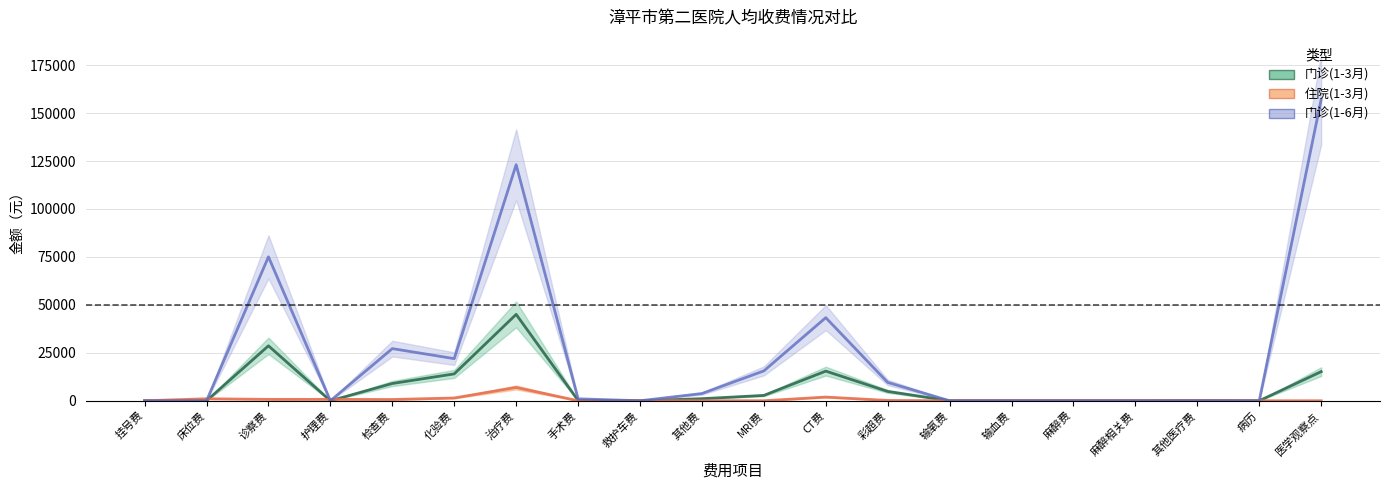

The value of 门诊(1-3月) at 手术费 is 169.0. True or false?

True